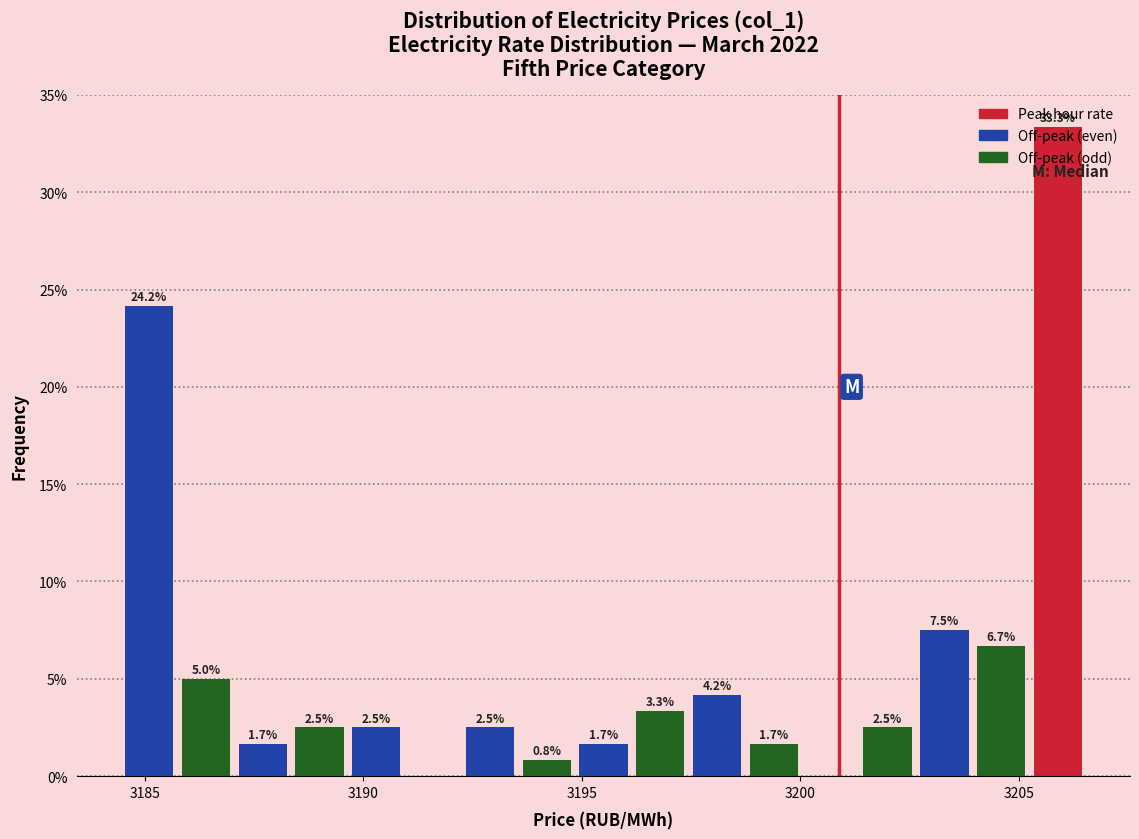

Around what value on the x-axis is the tallest bar? Give the approximate position of its centre, as read against the axis.

3206.0